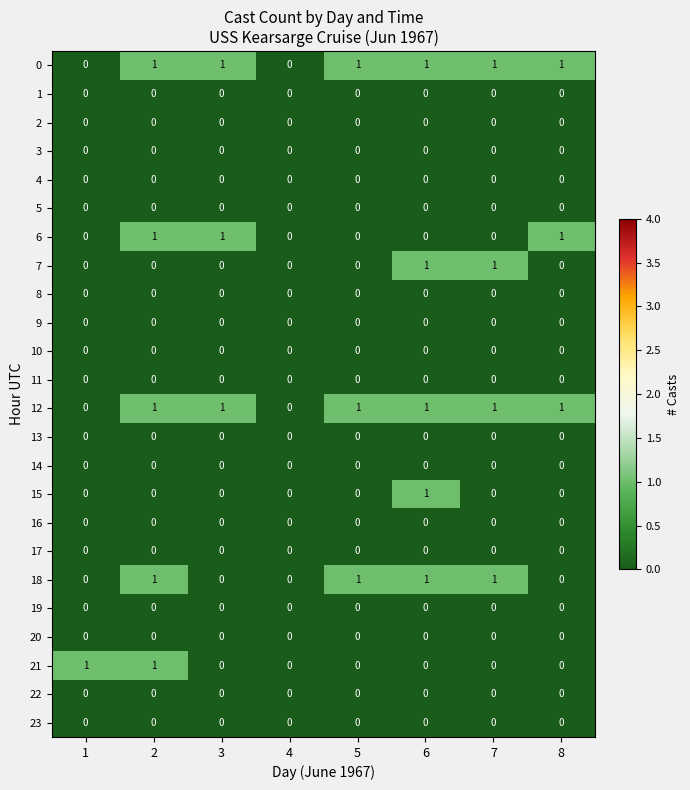

What is the total value across all series at 2?

5